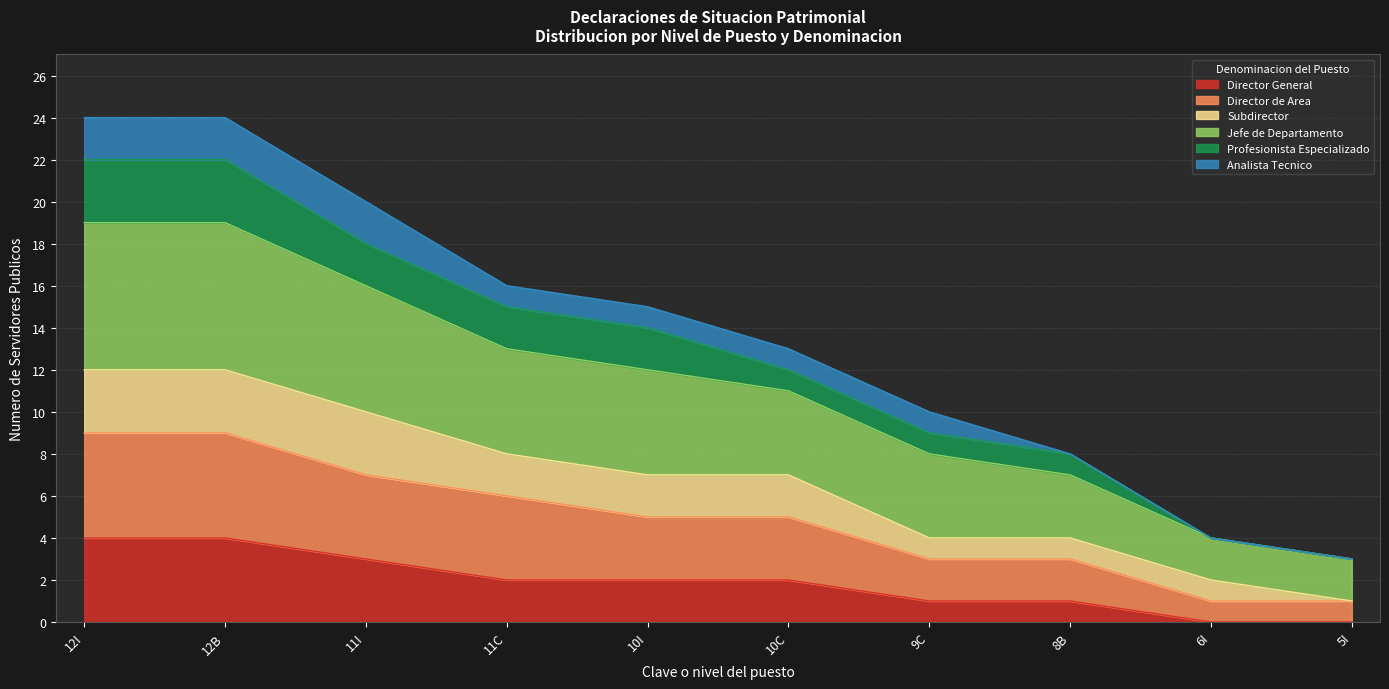

How many categories are shown in the chart?

10